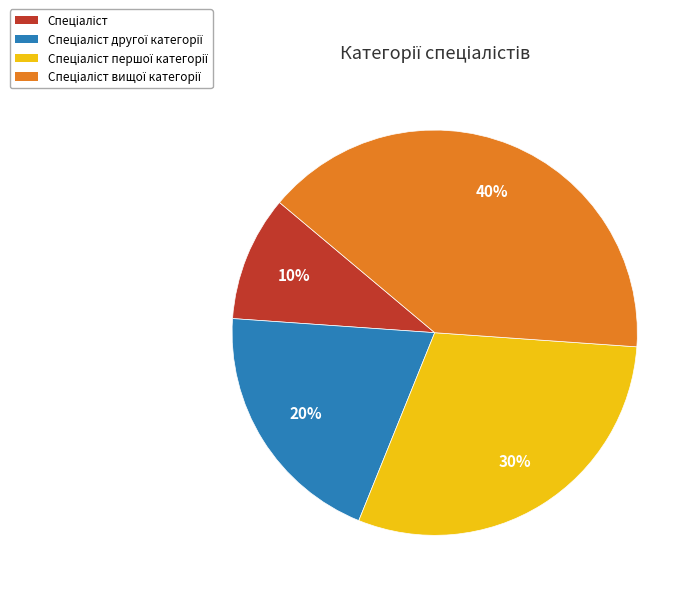

To the nearest percent, what is the difference between the largest and smallest slice percentages?

30%